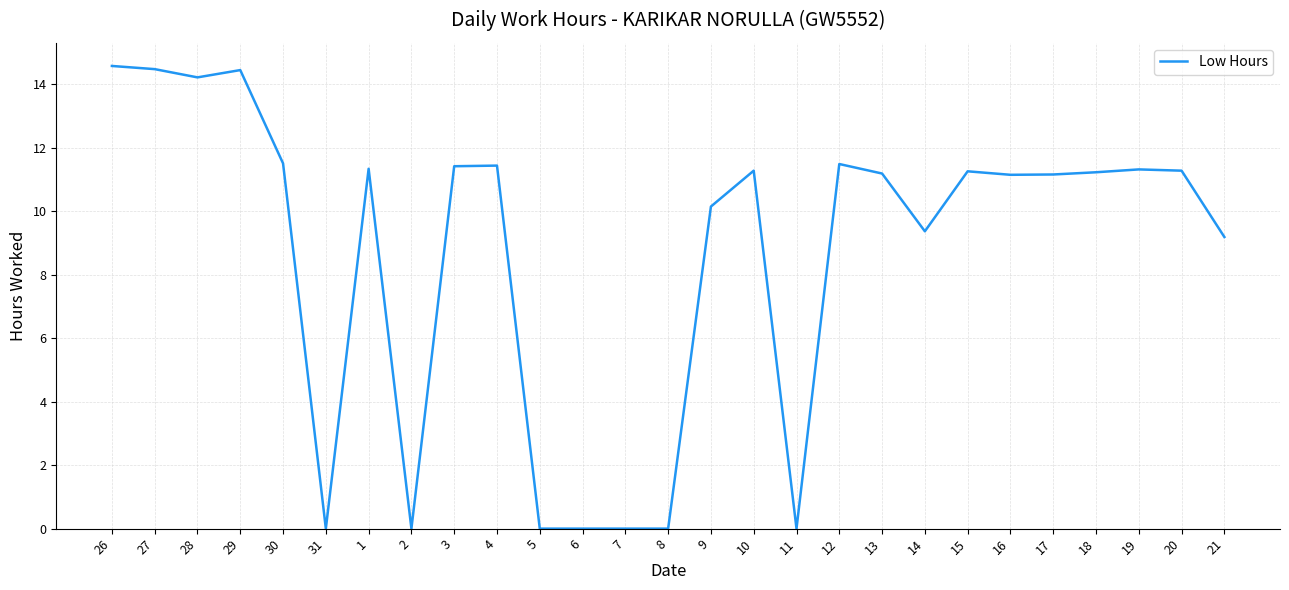

What is the greatest value displayed?

14.6